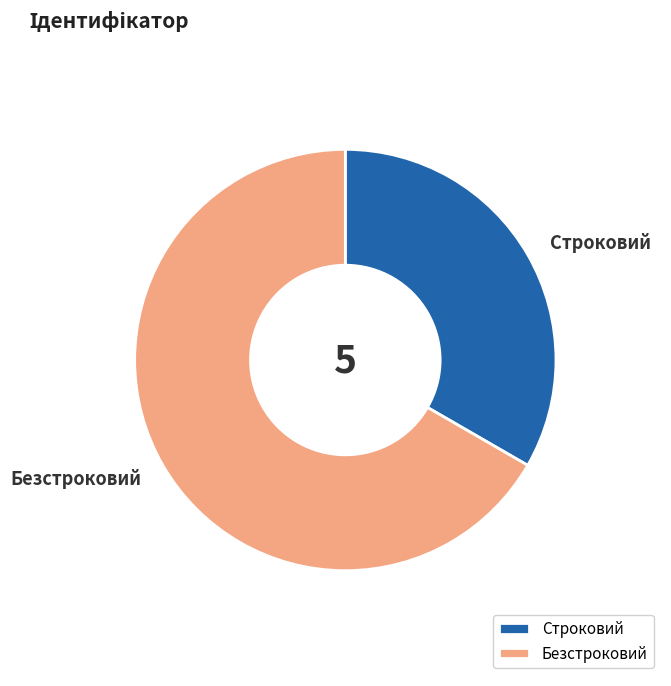

What is the largest slice in the pie chart?

Безстроковий